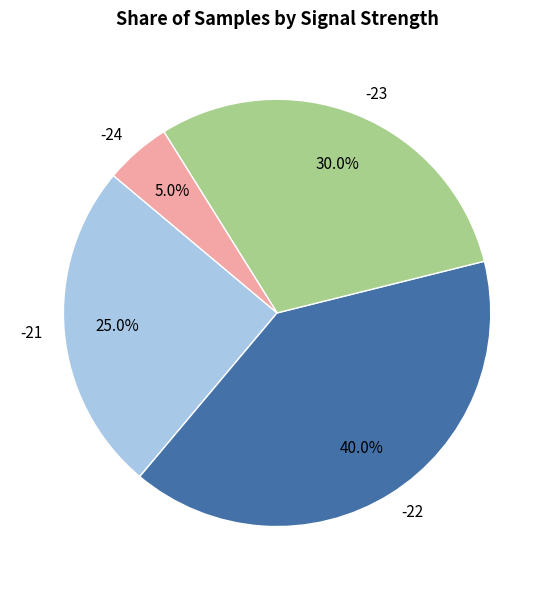

Does -22 represent more than half of the total?

No